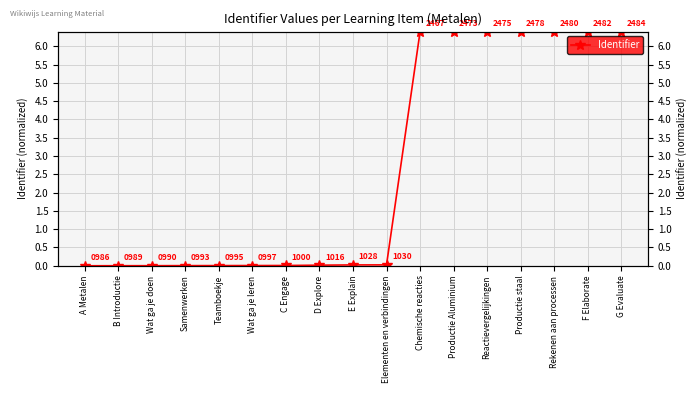

What is the approximate value at Chemische reacties?

6.4